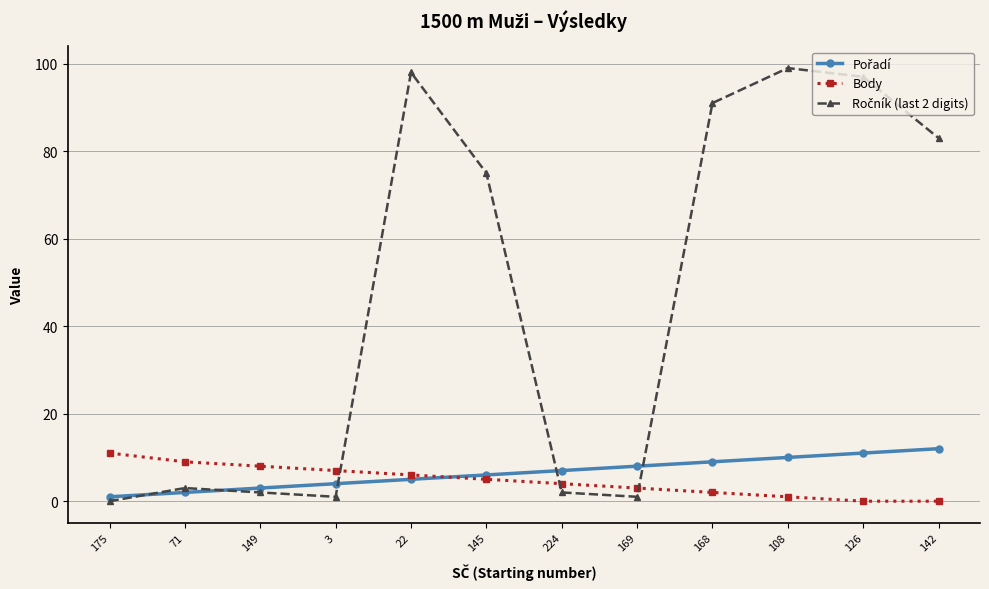

How many values in the Body series are below 5?

6